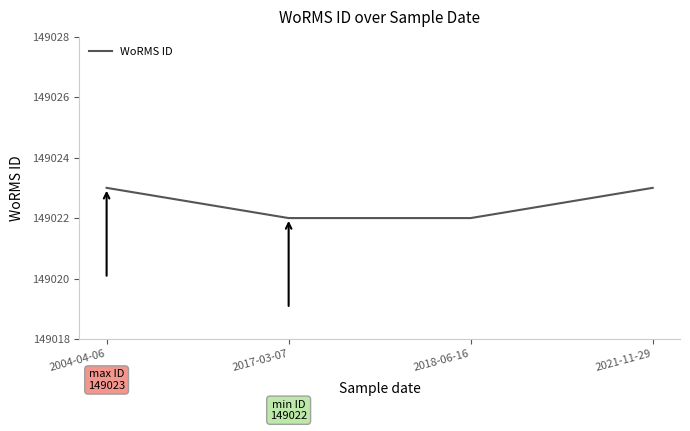

What is the difference between the values at 2018-06-16 and 2004-04-06?

1